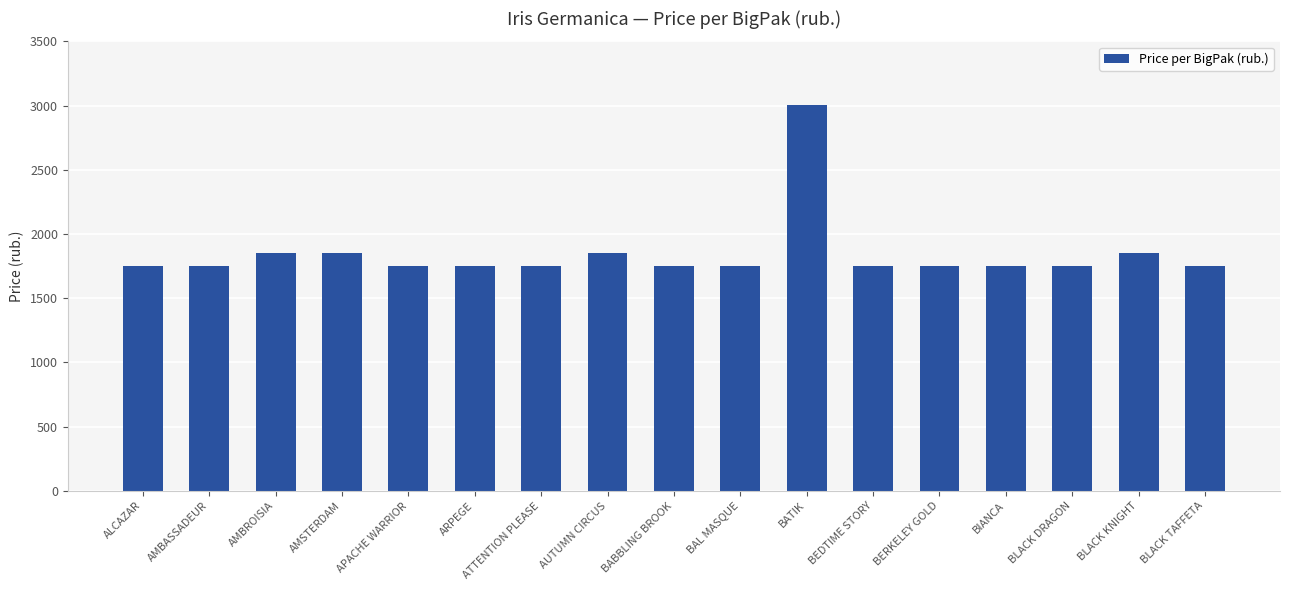

Which label corresponds to the largest value in the chart?

BATIK